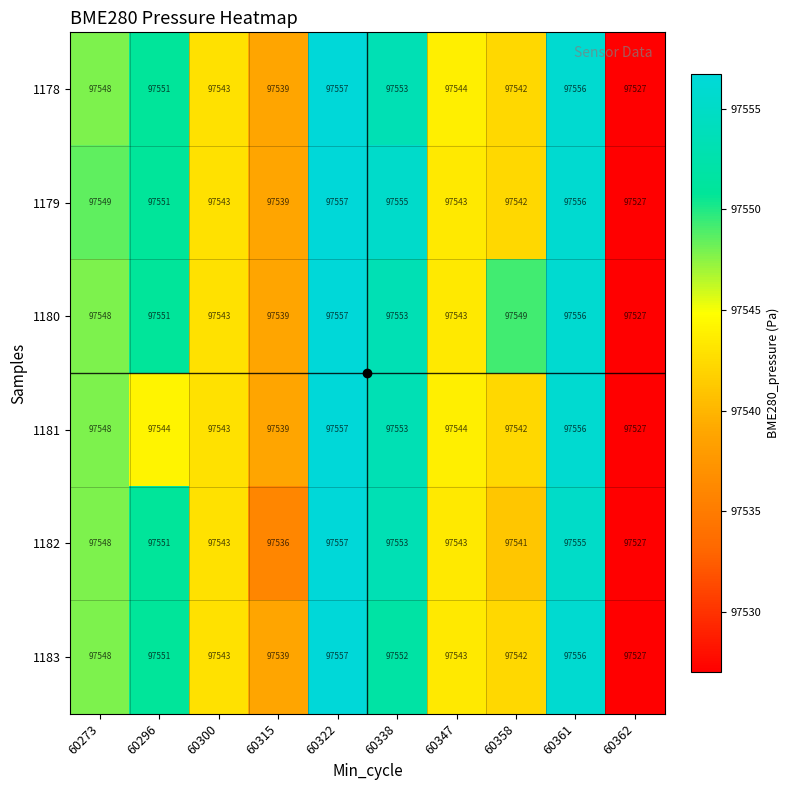

What is the maximum value shown in the chart?

97557